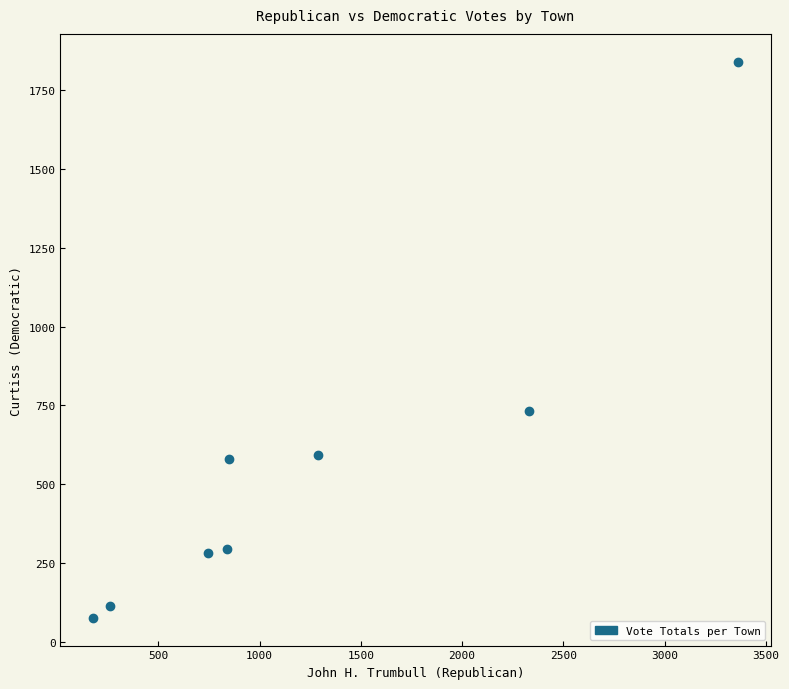

What is the range of Y values (max minus min)?

1765